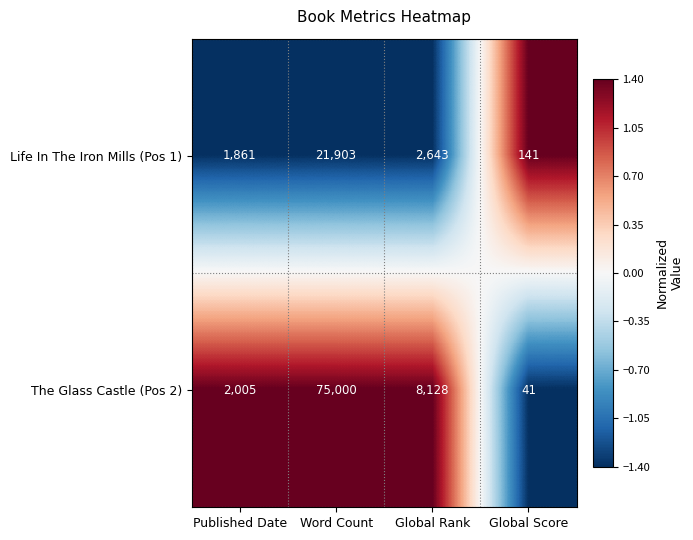

What is the maximum value shown in the chart?

75000